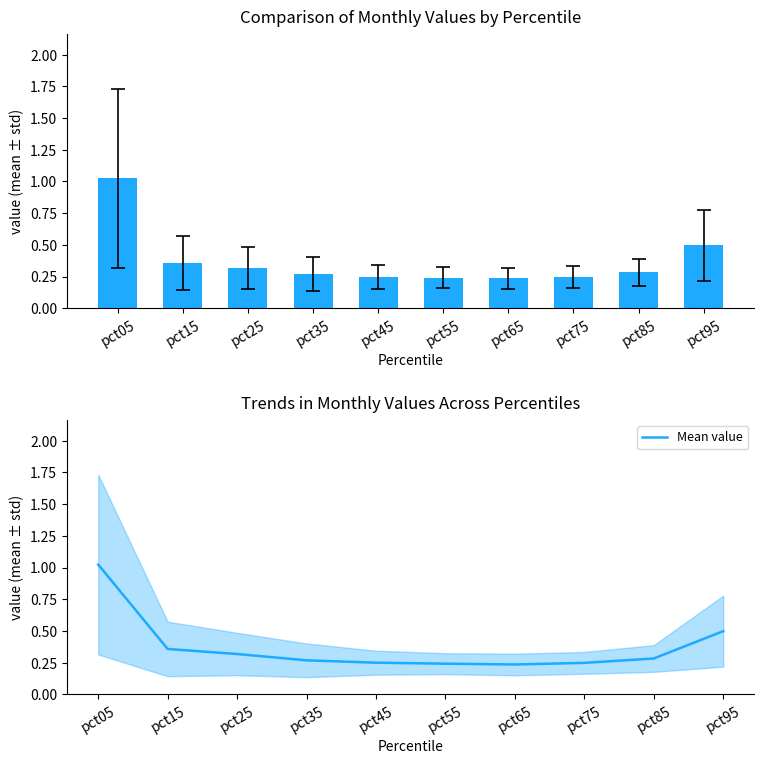

Rank the categories by value from highest to lowest.

pct05, pct95, pct15, pct25, pct85, pct35, pct45, pct75, pct55, pct65